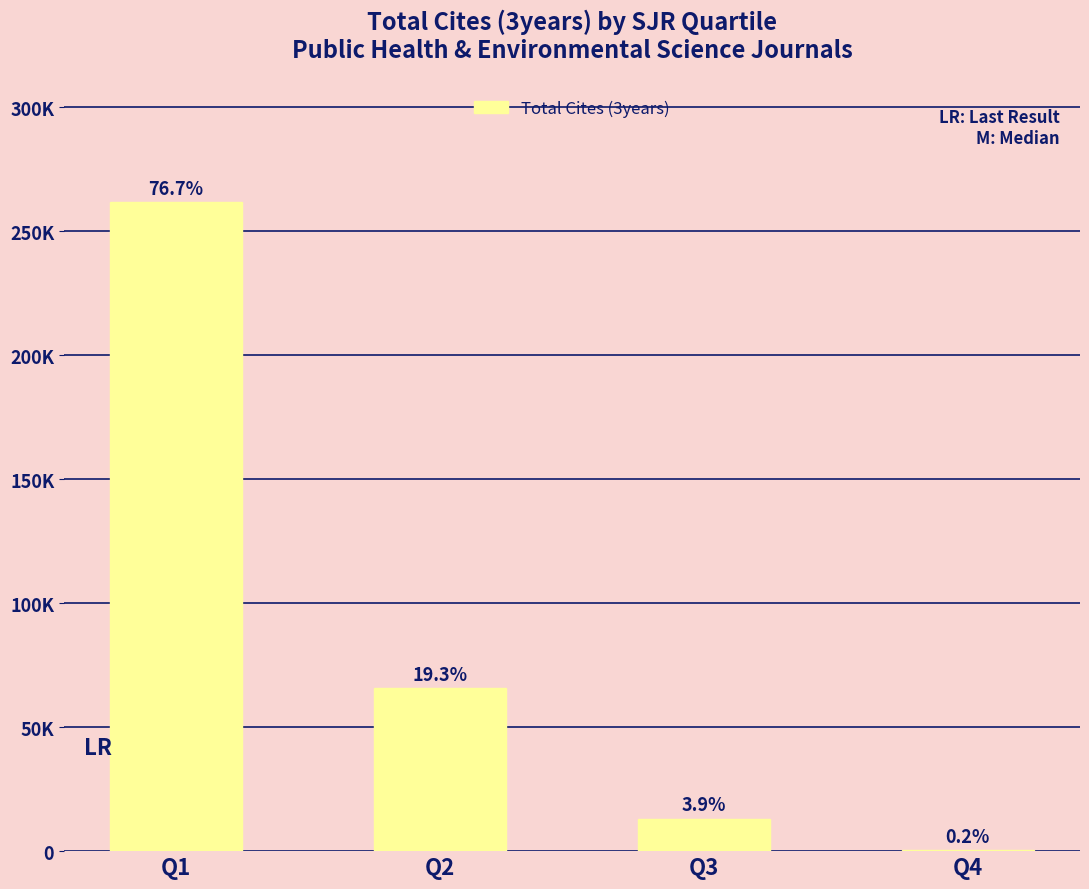

What is the difference between the values at Q4 and Q2?

65303